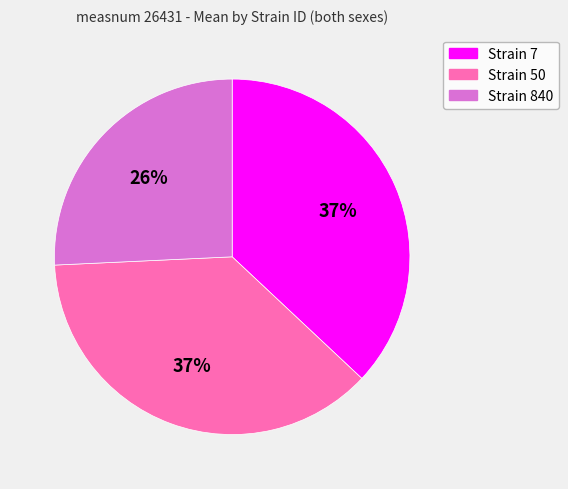

Is there any slice that represents more than half of the pie?

No